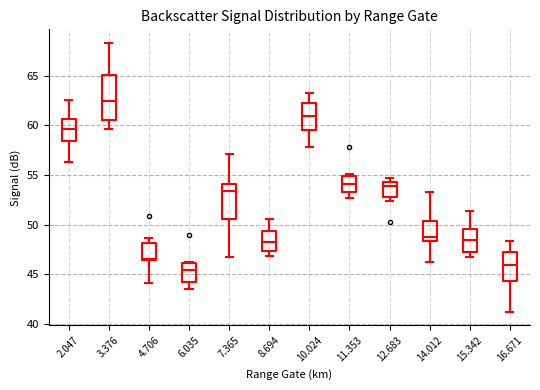

Reading left to right, read every box against the y-axis: the position of its median line, the range the box covers, and the ends of its whiskers. The values are not printed on the chart, so give them approximately, as read against the axis.

2.047: median 59.5, box 58.5 to 60.5, whiskers 56.5 to 62.5
3.376: median 62.5, box 60.5 to 65.0, whiskers 59.5 to 68.5
4.706: median 46.5, box 46.5 to 48.0, whiskers 44.0 to 48.5
6.035: median 45.5, box 44.5 to 46.0, whiskers 43.5 to 46.0
7.365: median 53.5, box 50.5 to 54.0, whiskers 46.5 to 57.0
8.694: median 48.5, box 47.5 to 49.5, whiskers 47.0 to 50.5
10.024: median 61.0, box 59.5 to 62.0, whiskers 58.0 to 63.0
11.353: median 54.0, box 53.5 to 55.0, whiskers 52.5 to 55.0 (just above the box's upper edge)
12.683: median 54.0, box 53.0 to 54.5, whiskers 52.5 to 54.5 (just above the box's upper edge)
14.012: median 48.5 (just above the box's lower edge), box 48.5 to 50.5, whiskers 46.0 to 53.5
15.342: median 48.5, box 47.0 to 49.5, whiskers 46.5 to 51.5
16.671: median 46.0, box 44.5 to 47.5, whiskers 41.0 to 48.5